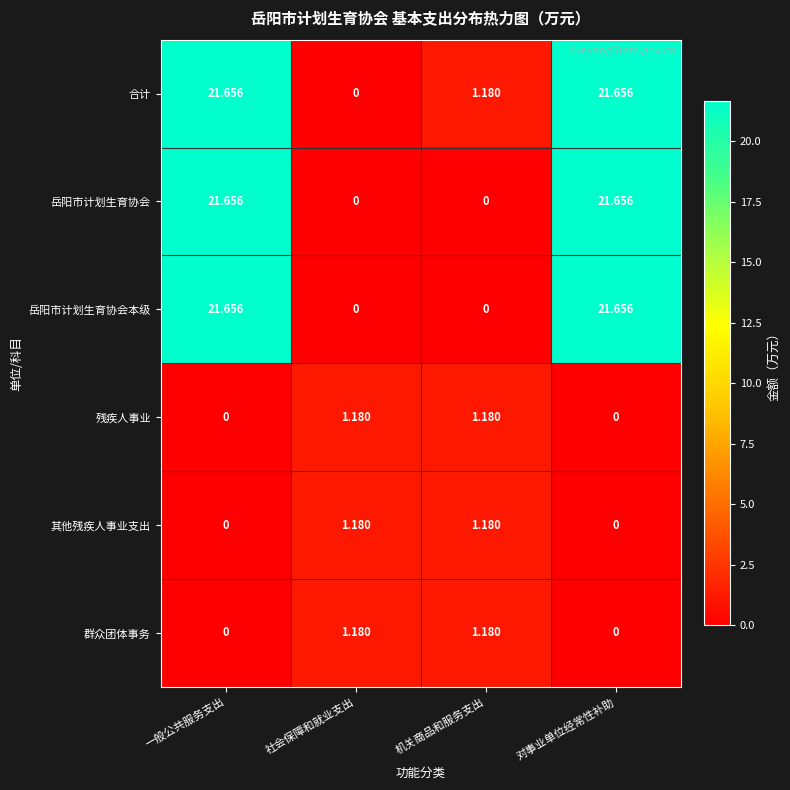

Which series has the largest total across all categories?

合计